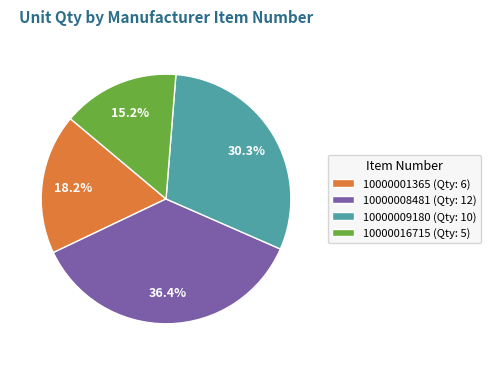

What percentage is NOT represented by 10000008481?

63.6%